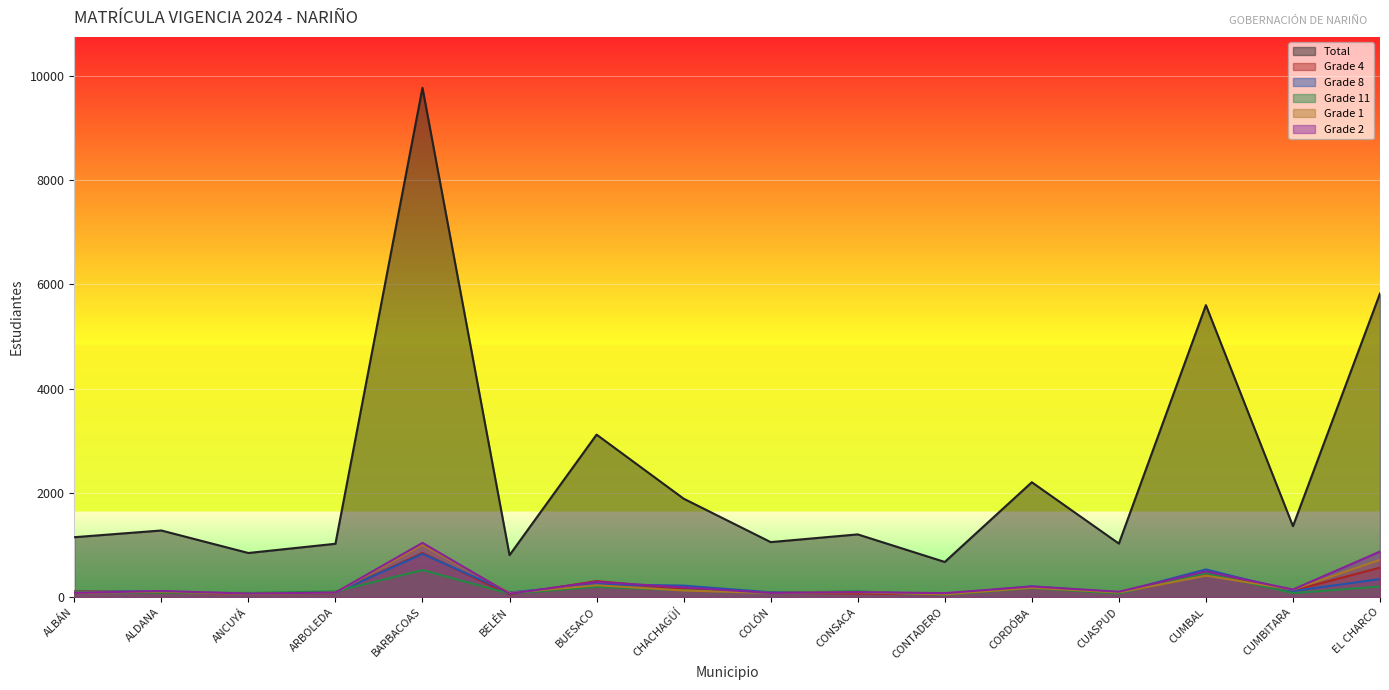

Reading left to right, list all the values displayed in this chart.

Total: ALBÁN=1149	ALDANA=1278	ANCUYÁ=846	ARBOLEDA=1023	BARBACOAS=9774	BELÉN=805	BUESACO=3118	CHACHAGÜÍ=1889	COLÓN=1055	CONSACA=1203	CONTADERO=674	CORDÓBA=2204	CUASPUD=1027	CUMBAL=5603	CUMBITARA=1361	EL CHARCO=5827
Grade 4: ALBÁN=110	ALDANA=94	ANCUYÁ=60	ARBOLEDA=77	BARBACOAS=846	BELÉN=48	BUESACO=306	CHACHAGÜÍ=156	COLÓN=83	CONSACA=68	CONTADERO=54	CORDÓBA=187	CUASPUD=92	CUMBAL=448	CUMBITARA=125	EL CHARCO=564
Grade 8: ALBÁN=100	ALDANA=108	ANCUYÁ=65	ARBOLEDA=79	BARBACOAS=828	BELÉN=89	BUESACO=246	CHACHAGÜÍ=220	COLÓN=92	CONSACA=99	CONTADERO=50	CORDÓBA=206	CUASPUD=88	CUMBAL=531	CUMBITARA=115	EL CHARCO=346
Grade 11: ALBÁN=100	ALDANA=84	ANCUYÁ=80	ARBOLEDA=108	BARBACOAS=518	BELÉN=65	BUESACO=195	CHACHAGÜÍ=129	COLÓN=84	CONSACA=111	CONTADERO=45	CORDÓBA=171	CUASPUD=69	CUMBAL=458	CUMBITARA=76	EL CHARCO=203
Grade 1: ALBÁN=81	ALDANA=105	ANCUYÁ=60	ARBOLEDA=82	BARBACOAS=1005	BELÉN=78	BUESACO=227	CHACHAGÜÍ=126	COLÓN=78	CONSACA=92	CONTADERO=51	CORDÓBA=178	CUASPUD=88	CUMBAL=411	CUMBITARA=143	EL CHARCO=716
Grade 2: ALBÁN=81	ALDANA=116	ANCUYÁ=67	ARBOLEDA=87	BARBACOAS=1040	BELÉN=65	BUESACO=291	CHACHAGÜÍ=186	COLÓN=80	CONSACA=96	CONTADERO=75	CORDÓBA=204	CUASPUD=103	CUMBAL=493	CUMBITARA=145	EL CHARCO=874